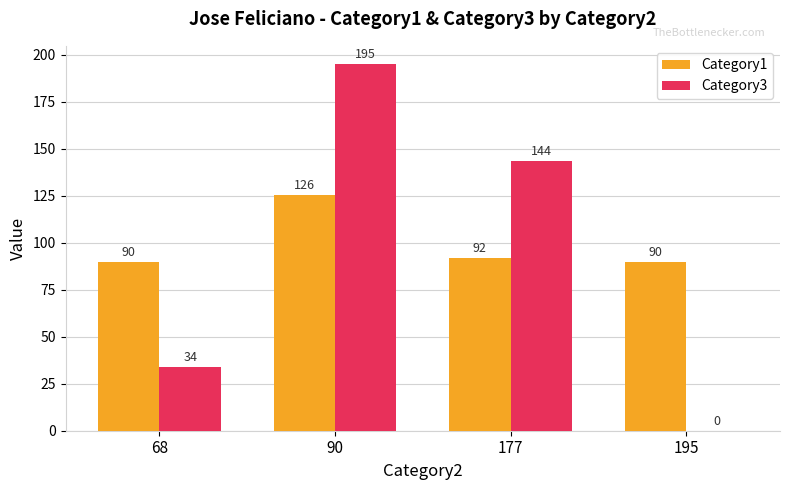

Where does the Category3 series first go above 143?

90